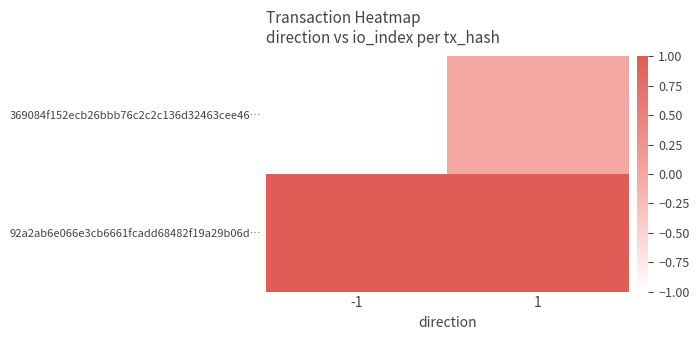

Reading left to right, what are all the values shown in this chart?

369084f152ecb26bbb76c2c2c136d32463cee46…: -1=-1	1=0
92a2ab6e066e3cb6661fcadd68482f19a29b06d…: -1=1	1=1